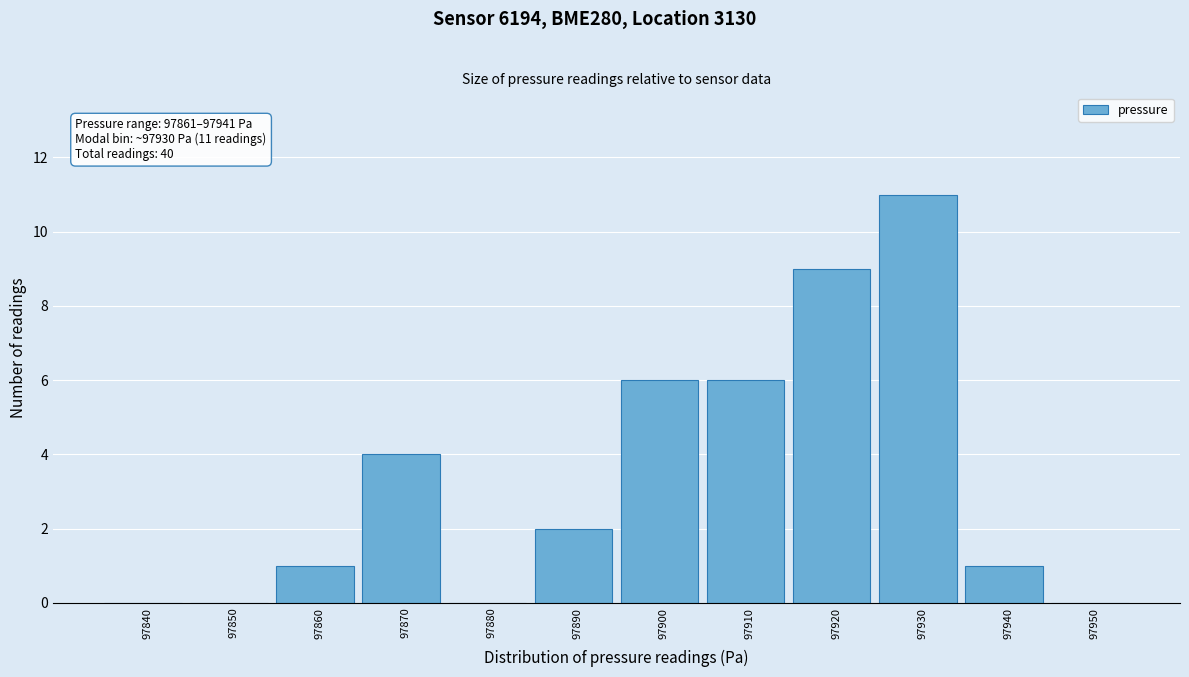

Reading left to right, extract all data points from this chart.

97840=0	97850=0	97860=1	97870=4	97880=0	97890=2	97900=6	97910=6	97920=9	97930=11	97940=1	97950=0